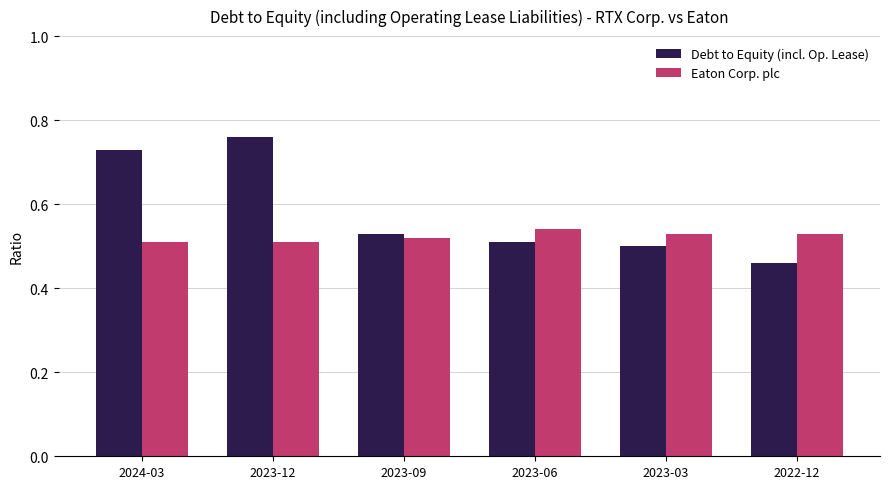

At which category is the sum across all series the highest?

2023-12